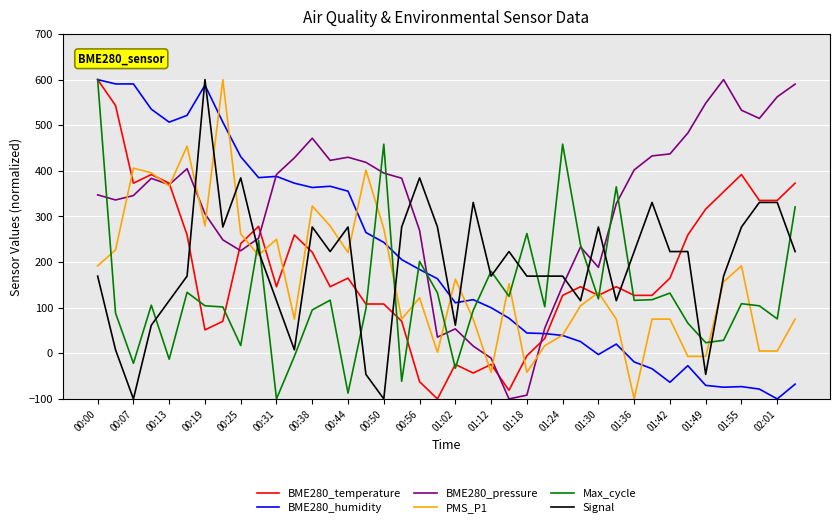

Which series has the largest total across all categories?

BME280_pressure